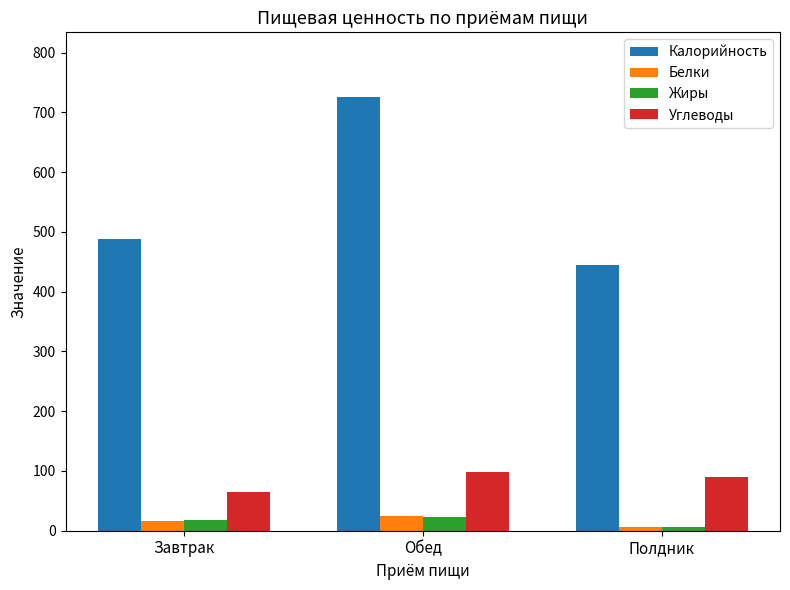

Reading left to right, list all the values displayed in this chart.

Калорийность: 487.6	725.1	445.4
Белки: 17.1	24.7	6.7
Жиры: 17.6	23.3	6.6
Углеводы: 64.9	97.7	89.5